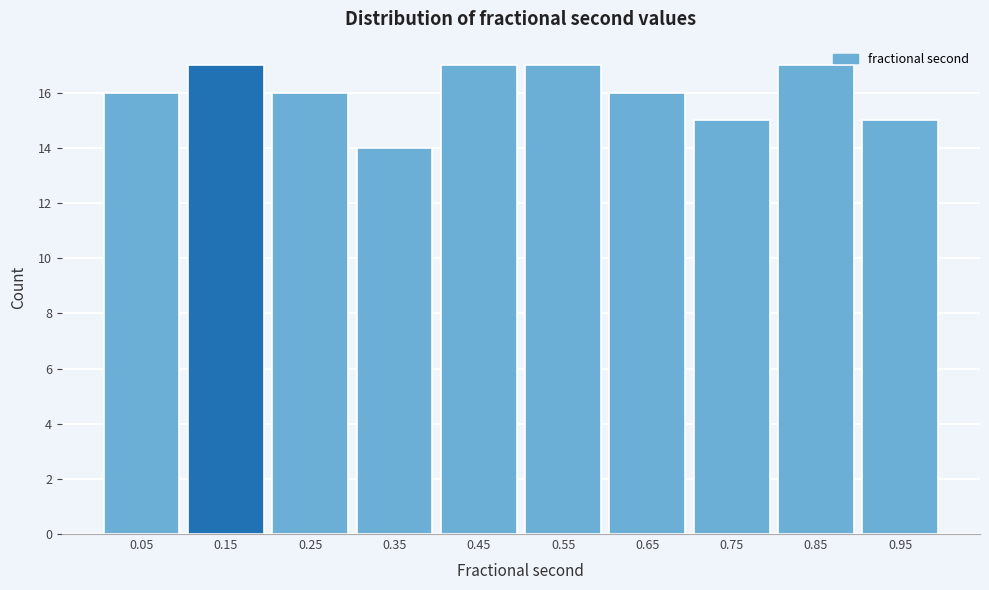

How tall is the bar that spans 0.4 to 0.5 on the x-axis? The values are not printed on the chart, so give them approximately, as read against the axis.

17